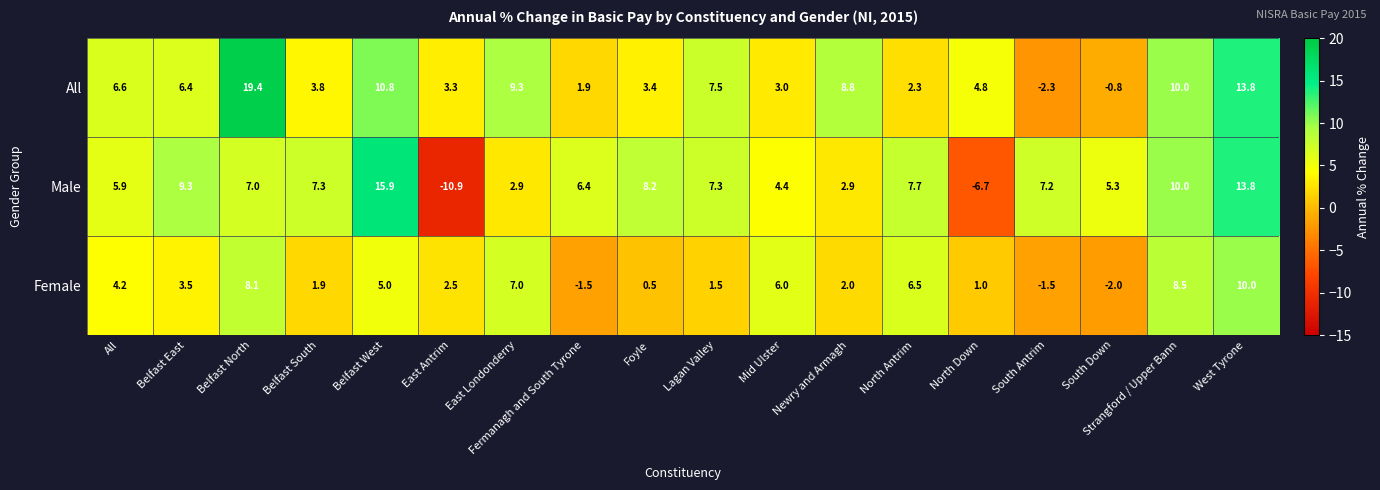

Is it true that Female equals 8.1 at Belfast North?

True